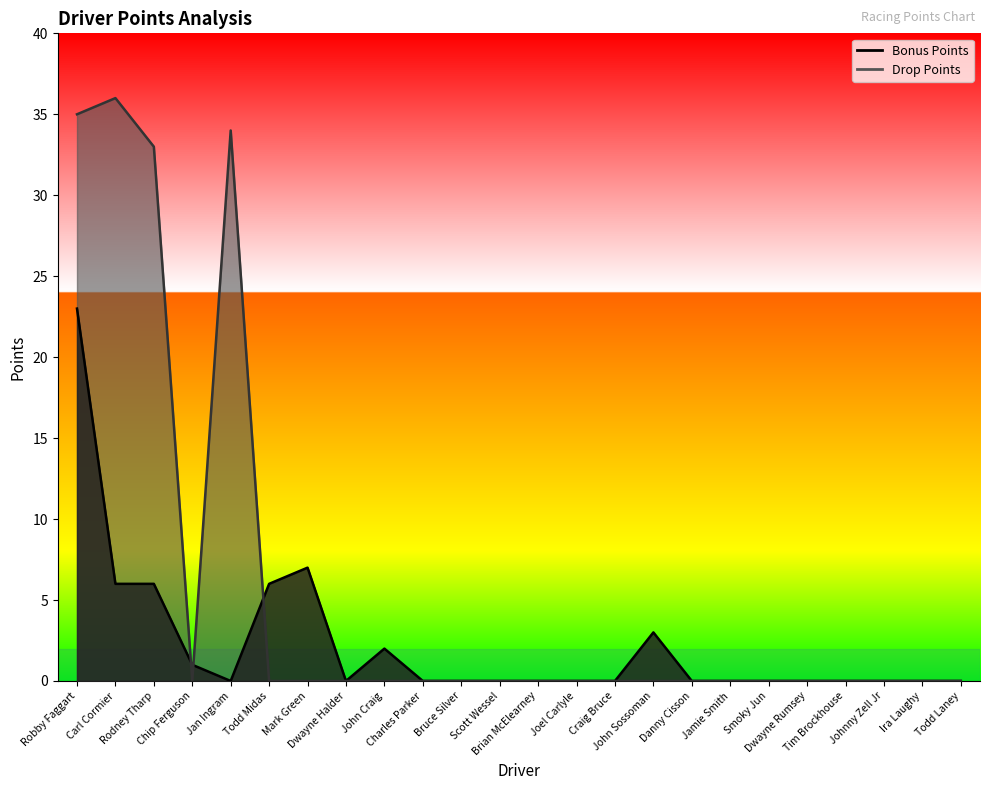

List the labels in order of value, largest first.

Robby Faggart, Mark Green, Carl Cormier, Rodney Tharp, Todd Midas, John Sossoman, John Craig, Chip Ferguson, Jan Ingram, Dwayne Halder, Charles Parker, Bruce Silver, Scott Wessel, Brian McElearney, Joel Carlyle, Craig Bruce, Danny Cisson, Jamie Smith, Smoky Jun, Dwayne Rumsey, Tim Brockhouse, Johnny Zell Jr, Ira Laughy, Todd Laney